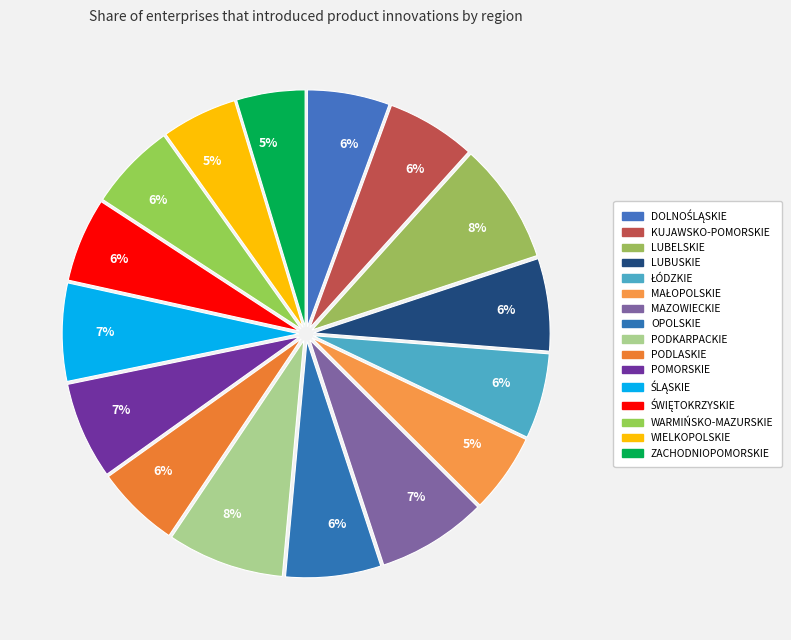

Rank the categories by value from lowest to highest.

ZACHODNIOPOMORSKIE, WIELKOPOLSKIE, MAŁOPOLSKIE, DOLNOŚLĄSKIE, PODLASKIE, ŚWIĘTOKRZYSKIE, ŁÓDZKIE, WARMIŃSKO-MAZURSKIE, KUJAWSKO-POMORSKIE, LUBUSKIE, OPOLSKIE, POMORSKIE, ŚLĄSKIE, MAZOWIECKIE, PODKARPACKIE, LUBELSKIE